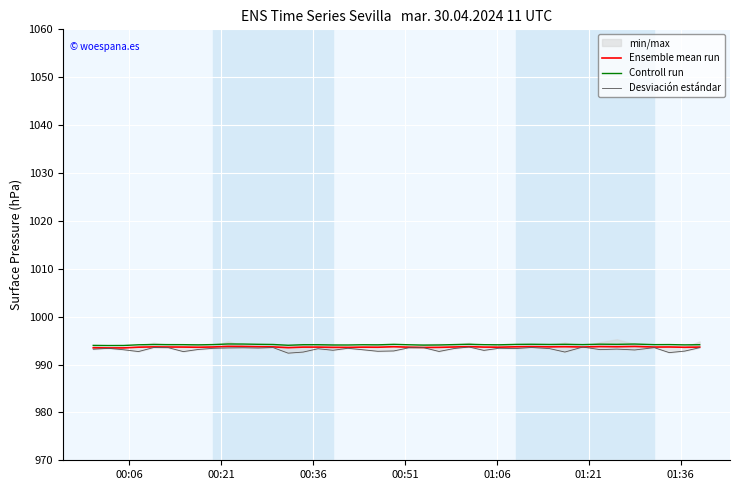

How many lines are shown in the chart?

3